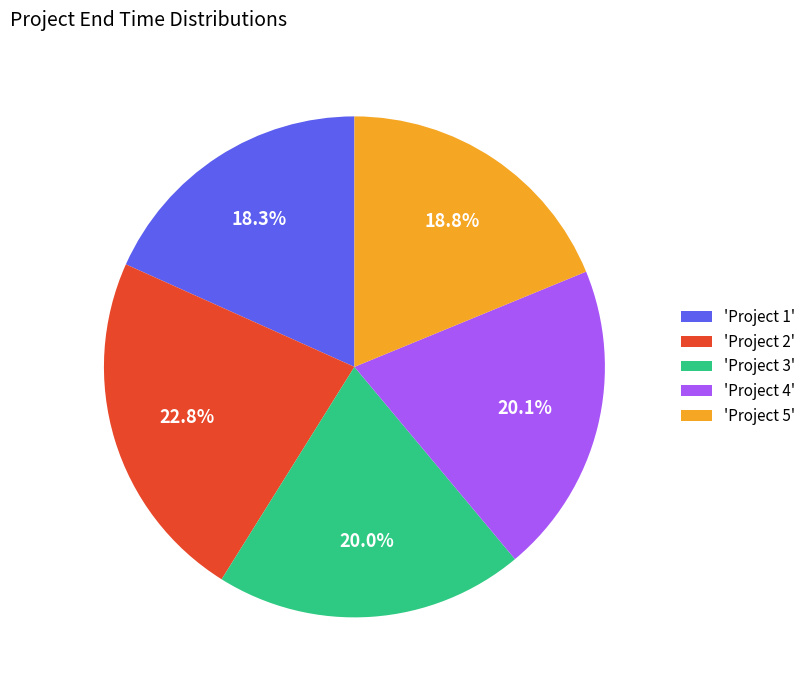

Which category has the smallest portion of the pie?

'Project 1'